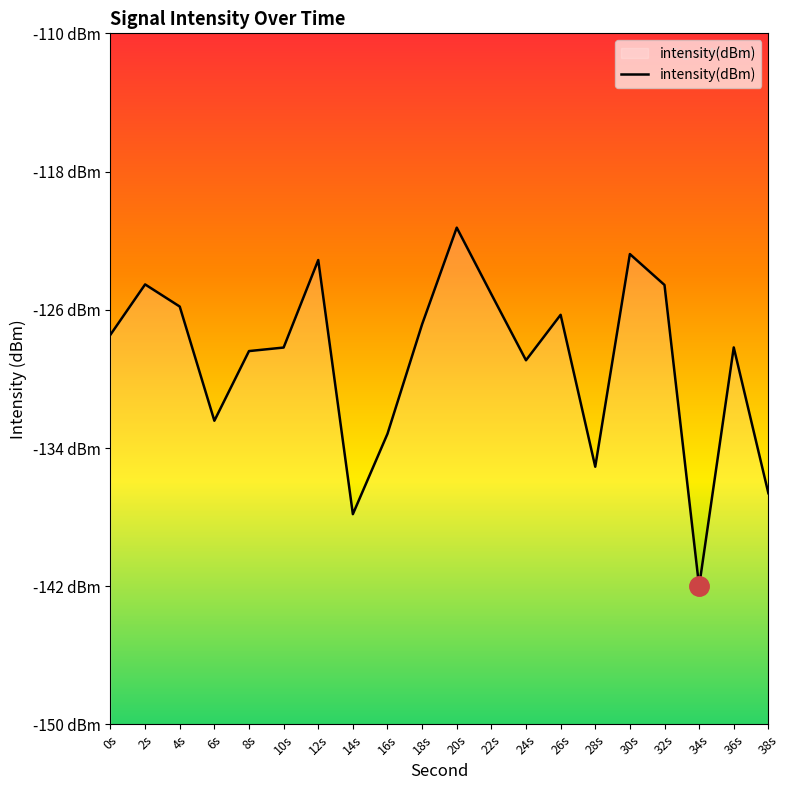

How many values exceed -127?

9